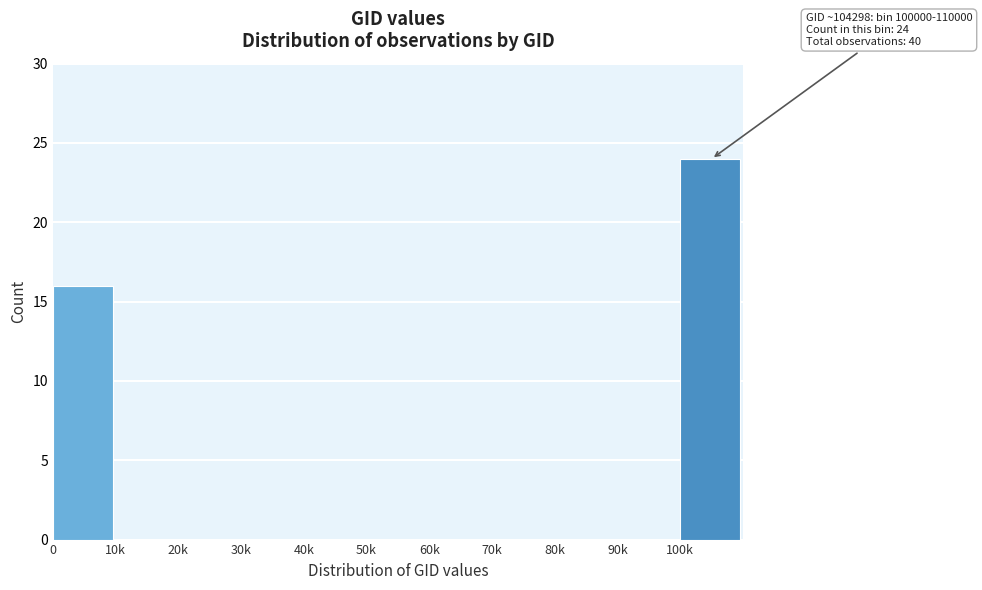

Reading left to right, extract all data points from this chart.

0=16	10k=0	20k=0	30k=0	40k=0	50k=0	60k=0	70k=0	80k=0	90k=0	100k=24